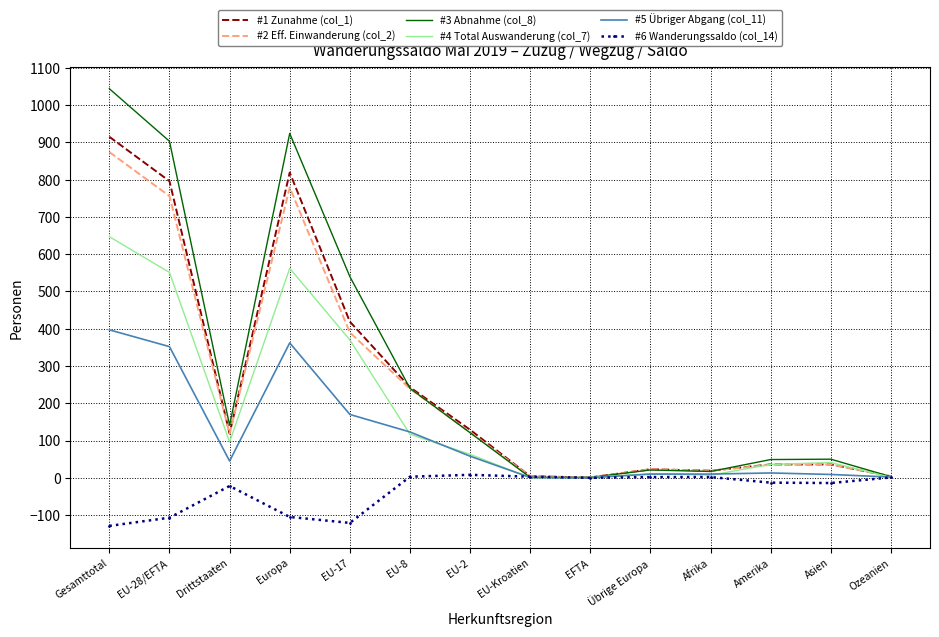

Which series has the largest range (max minus min)?

#3 Abnahme (col_8)